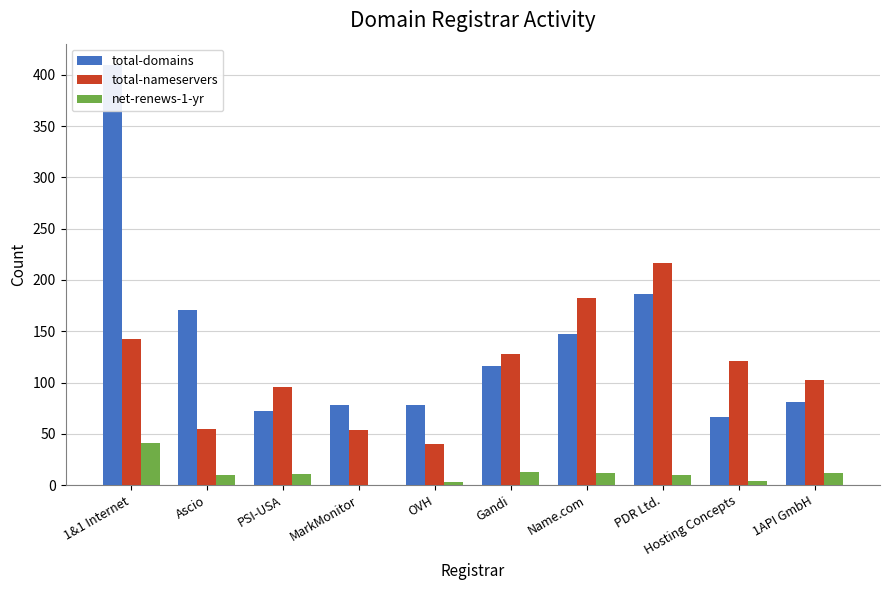

What are all the series names shown in the legend?

total-domains, total-nameservers, net-renews-1-yr